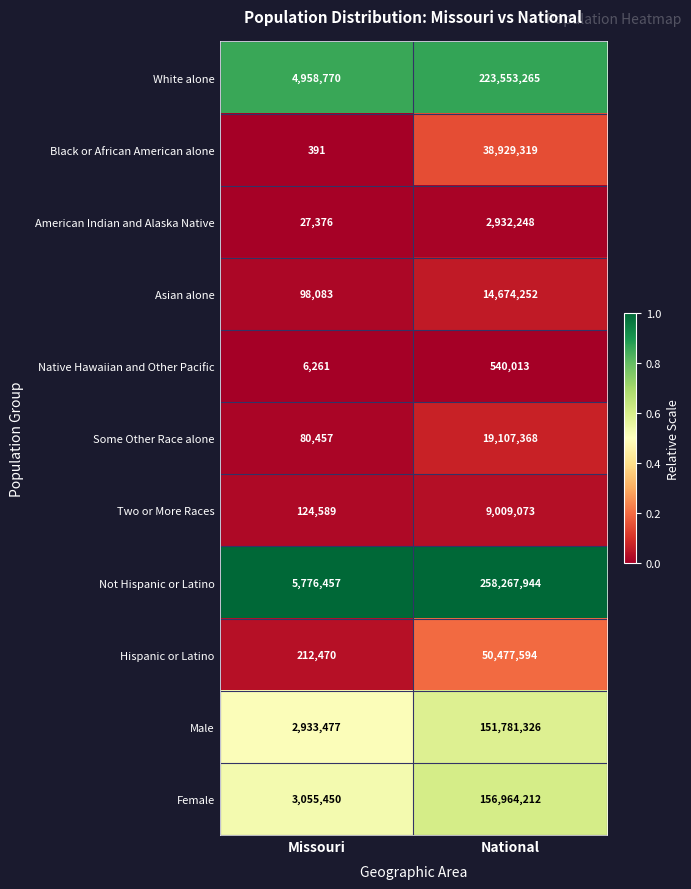

List the series in order of their peak value, highest first.

Not Hispanic or Latino, White alone, Female, Male, Hispanic or Latino, Black or African American alone, Some Other Race alone, Asian alone, Two or More Races, American Indian and Alaska Native, Native Hawaiian and Other Pacific